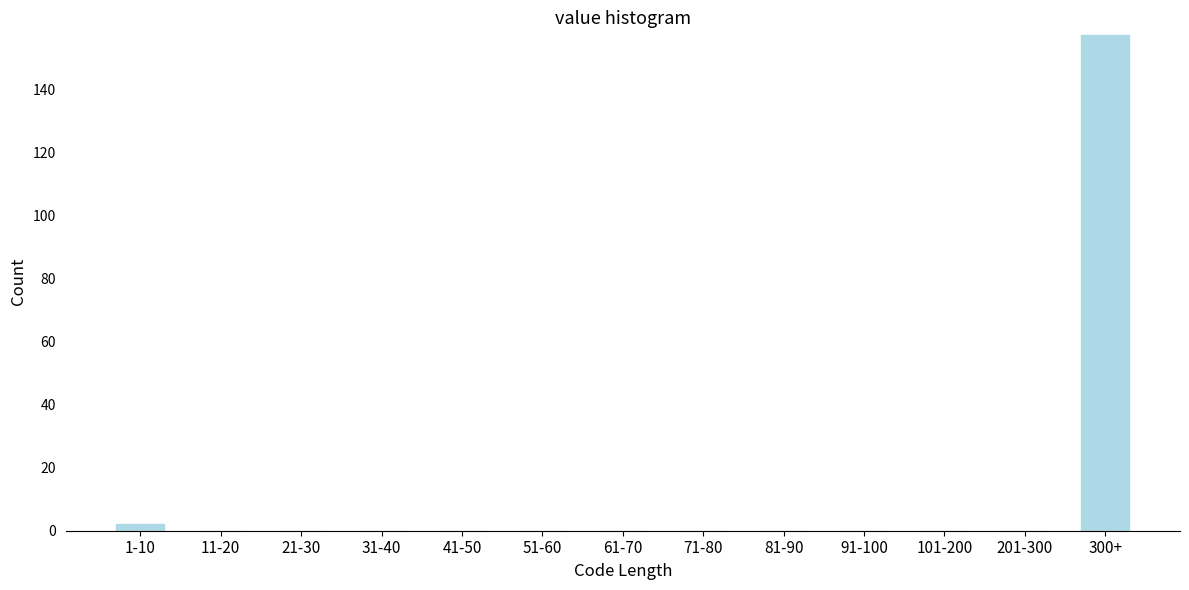

Reading left to right, extract all data points from this chart.

1-10=2	11-20=0	21-30=0	31-40=0	41-50=0	51-60=0	61-70=0	71-80=0	81-90=0	91-100=0	101-200=0	201-300=0	300+=157